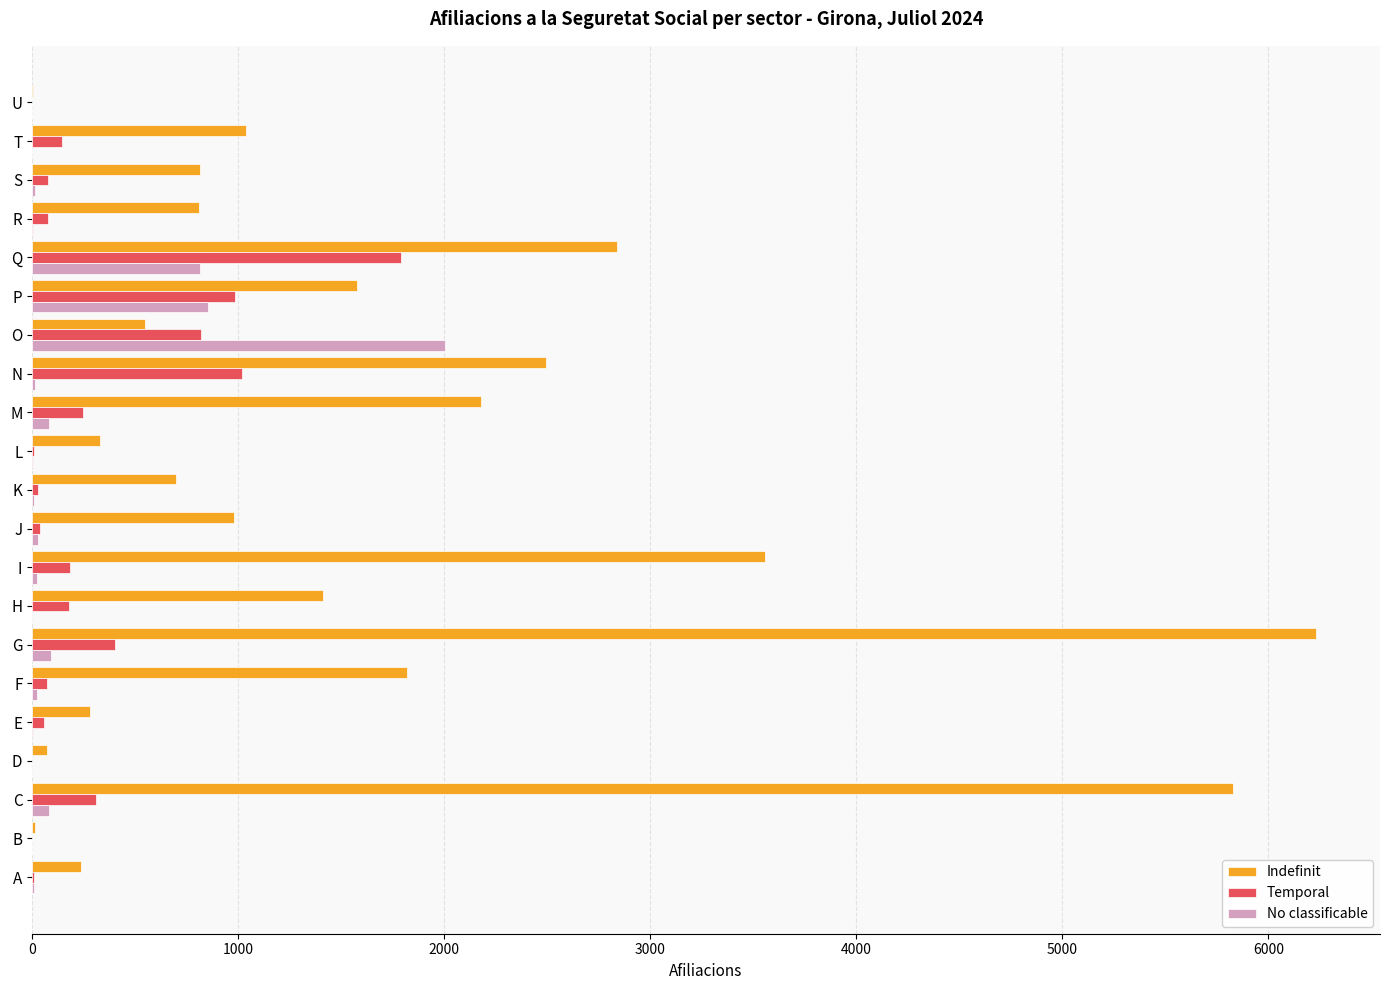

At which label does No classificable reach its peak?

O